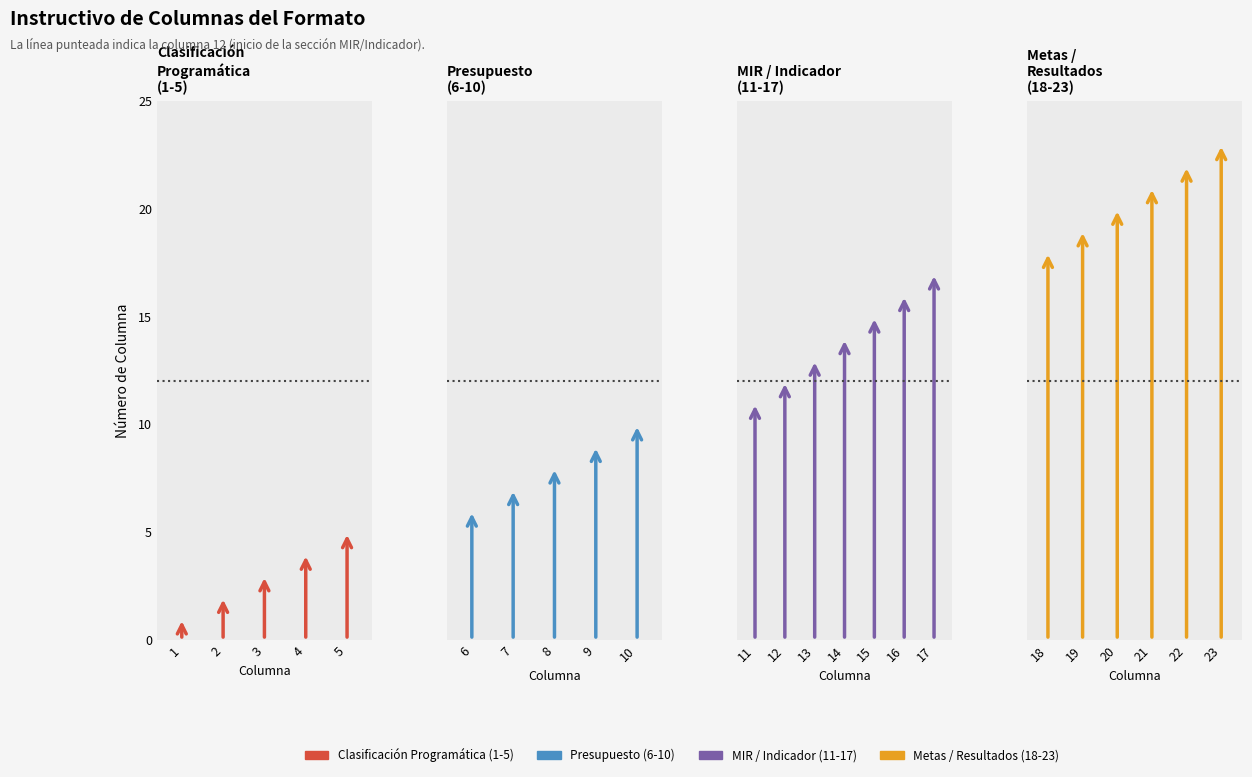

How many bars are there in total?

23